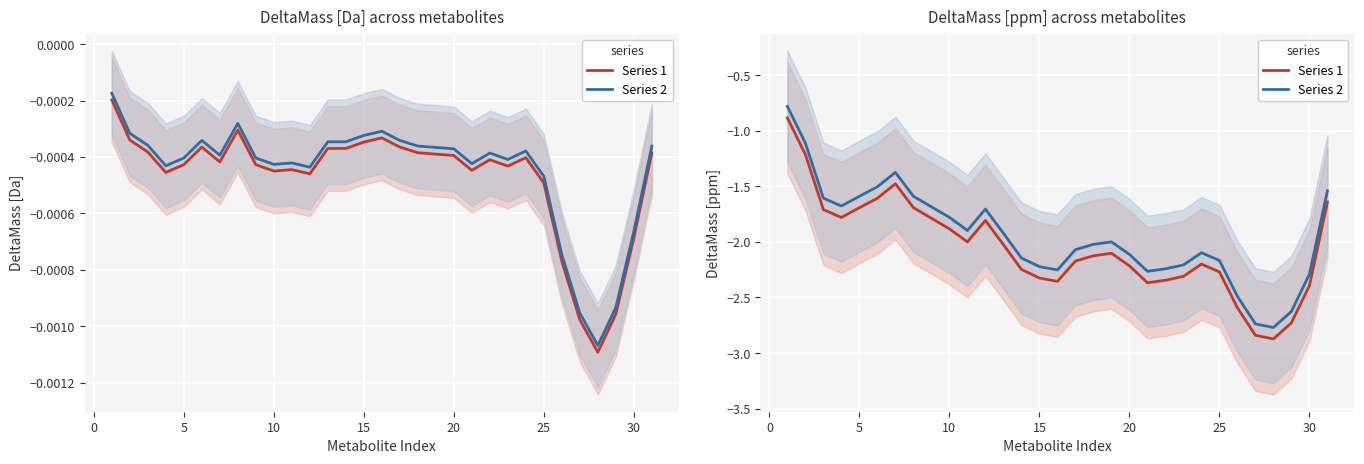

What are all the series names shown in the legend?

Series 1, Series 2